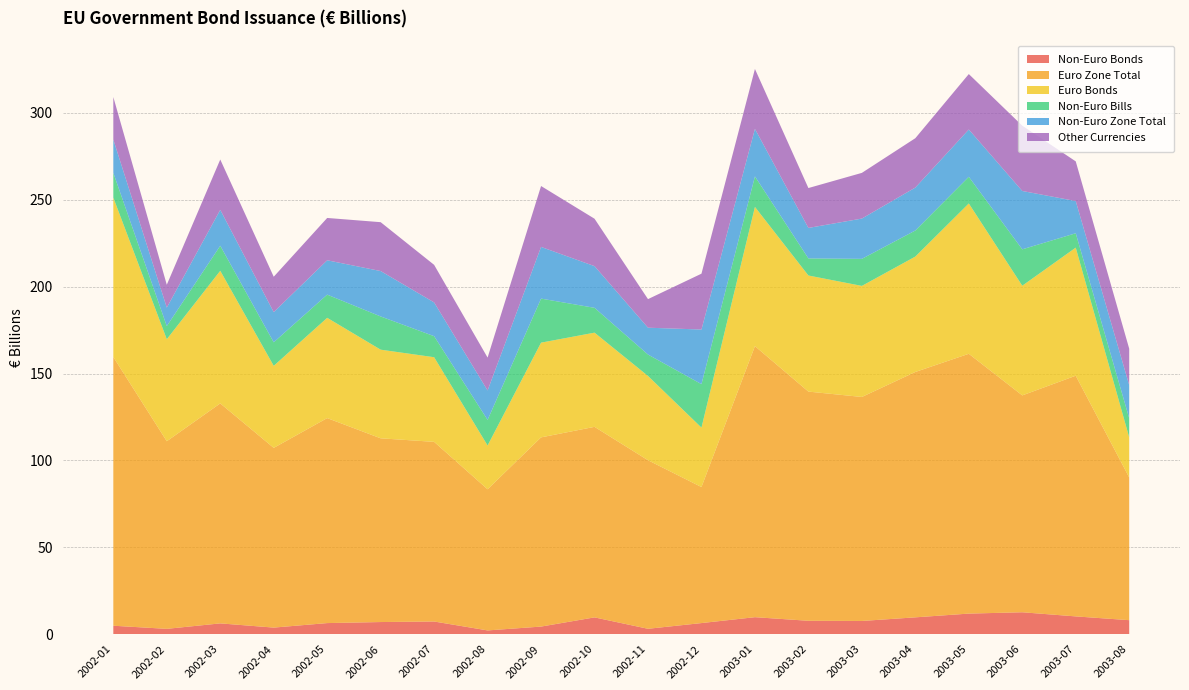

Reading right to left, transcribe all the data shown in this chart.

Non-Euro Bonds: 8.1	10.3	12.6	11.9	9.7	7.6	7.7	9.8	6.4	3.1	9.7	4.4	2.2	7.3	7.0	6.4	3.8	6.2	3.1	4.9
Euro Zone Total: 82.1	138.5	124.8	149.5	141.2	128.9	131.9	155.9	78.3	97.0	109.6	108.9	81.2	103.4	105.7	117.9	103.4	126.6	107.9	154.6
Euro Bonds: 23.1	73.7	63.1	86.5	66.4	63.9	66.8	80.1	34.2	48.5	54.2	54.5	25.2	48.7	51.0	57.7	47.2	76.3	58.7	91.7
Non-Euro Bills: 11.0	8.3	20.9	15.3	15.0	15.6	9.8	17.6	25.0	12.3	14.3	25.3	14.7	12.1	19.1	13.3	13.6	14.4	7.6	14.3
Non-Euro Zone Total: 19.1	18.5	33.6	27.2	24.7	23.2	17.6	27.4	31.4	15.4	24.0	29.7	16.9	19.4	26.1	19.8	17.4	20.7	10.6	19.2
Other Currencies: 21.0	22.8	37.6	31.9	28.4	26.3	23.0	34.5	32.1	16.4	27.3	35.0	18.9	21.6	28.1	24.4	20.4	29.0	13.1	24.5